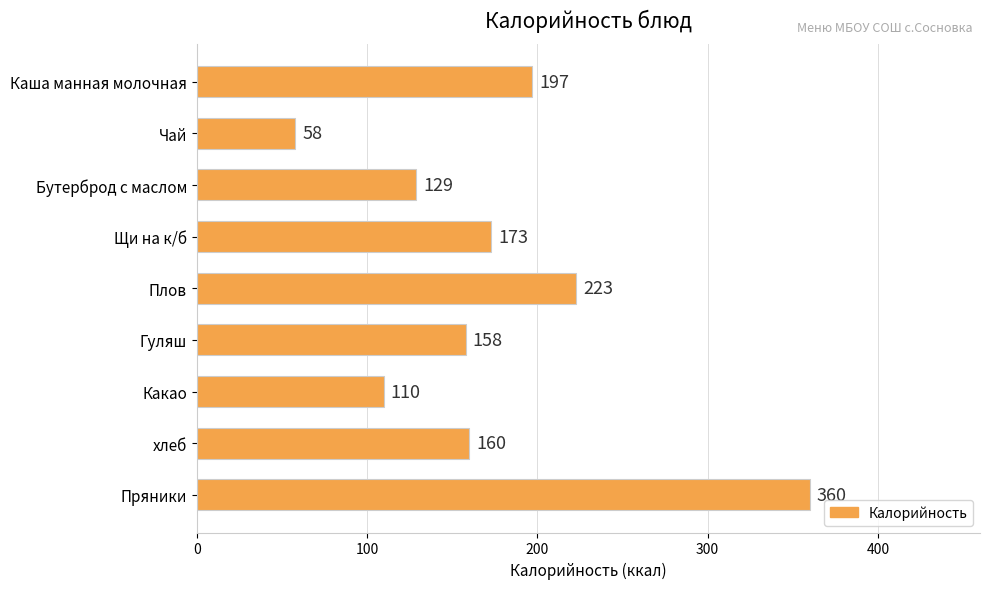

Which label corresponds to the largest value in the chart?

Пряники